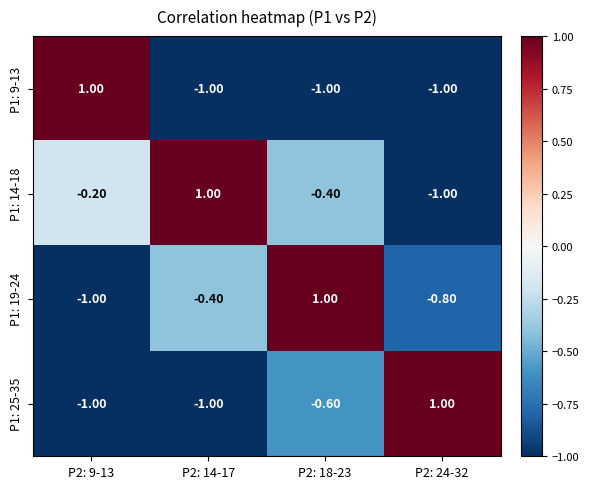

What is the total value across all series at P2: 18-23?

-1.0